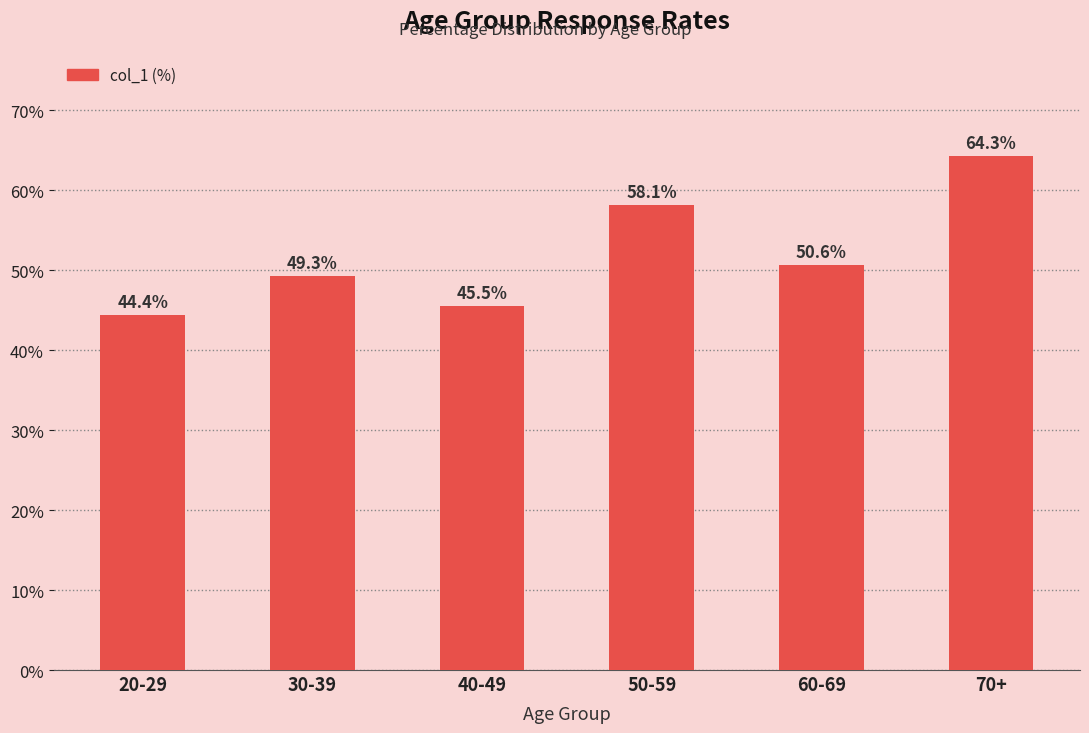

Reading left to right, list all the values displayed in this chart.

20-29=44.4	30-39=49.3	40-49=45.5	50-59=58.1	60-69=50.6	70+=64.3